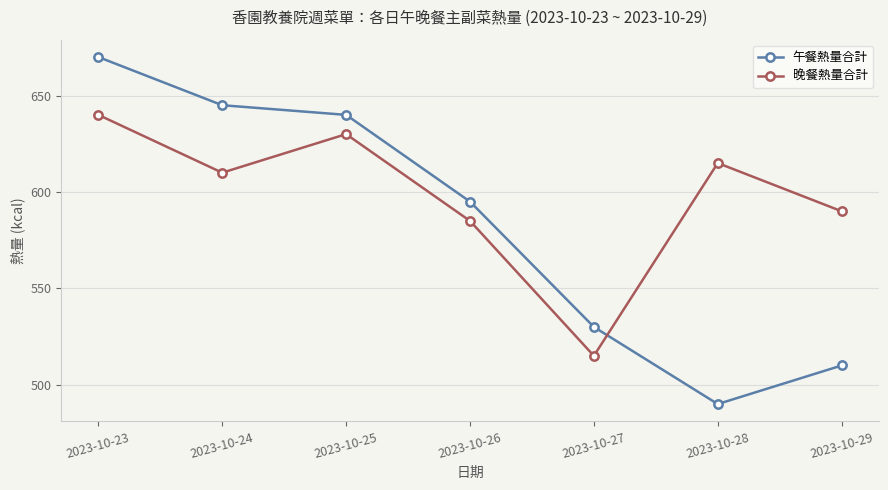

How many series are shown in this chart?

2